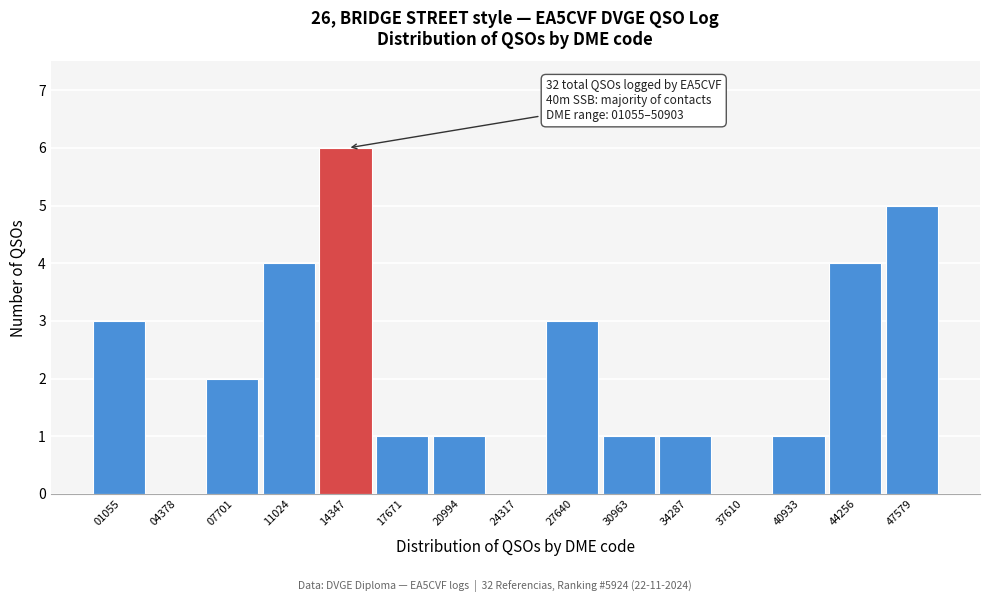

Reading left to right, list all the values displayed in this chart.

01055=3	04378=0	07701=2	11024=4	14347=6	17671=1	20994=1	24317=0	27640=3	30963=1	34287=1	37610=0	40933=1	44256=4	47579=5